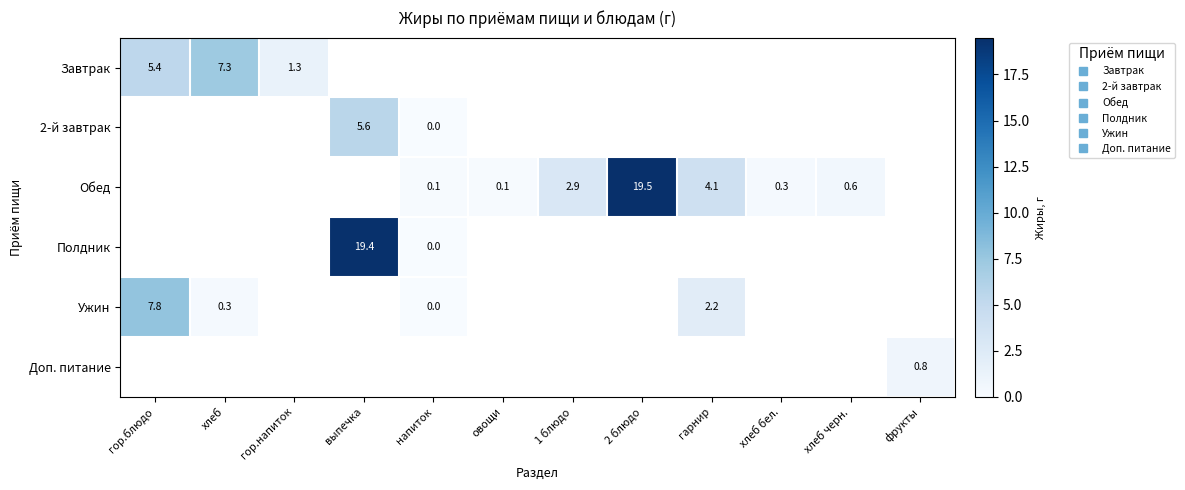

What is the sum of the Обед values at 2 блюдо and хлеб бел.?

19.8